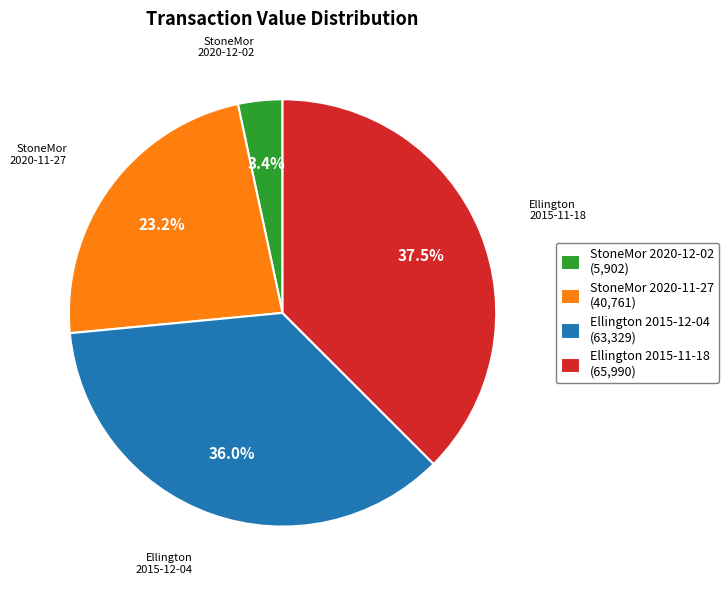

Which category has the biggest portion of the pie?

Ellington 2015-11-18